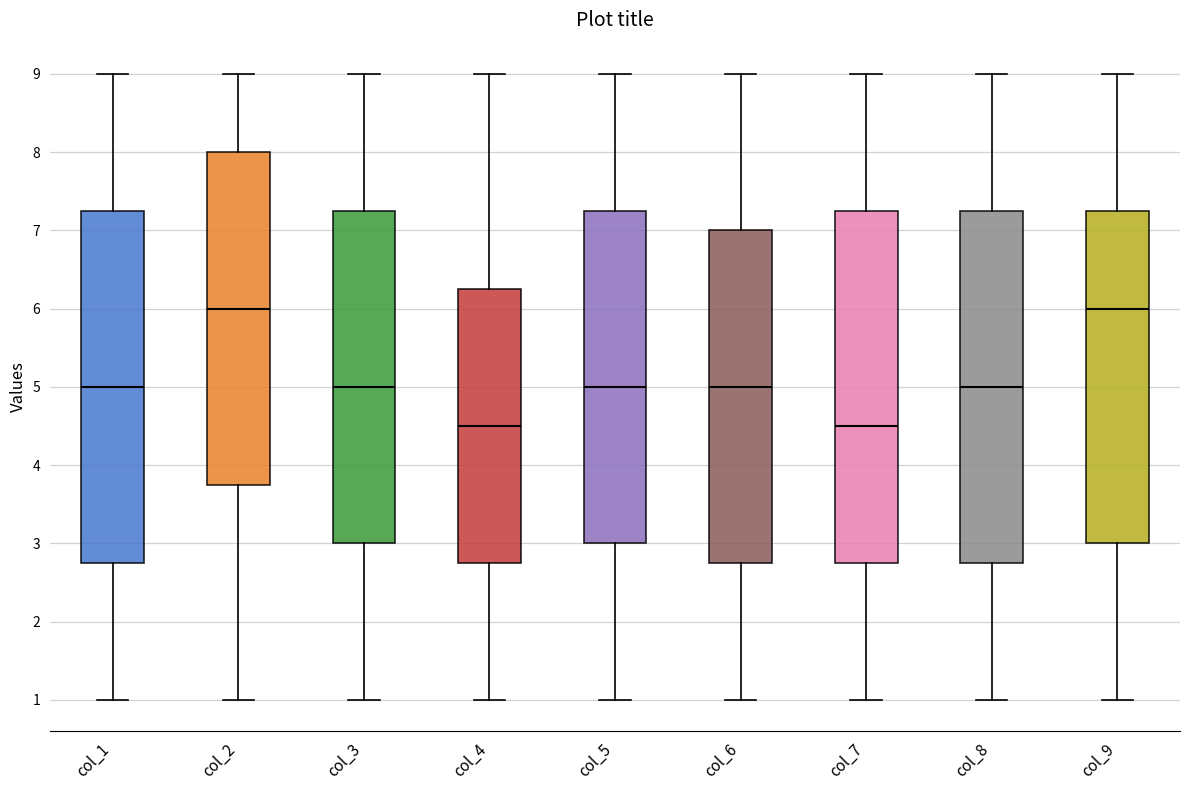

Where does the upper whisker of the box for col_1 end on the y-axis? The values are not printed on the chart, so give them approximately, as read against the axis.

9.0